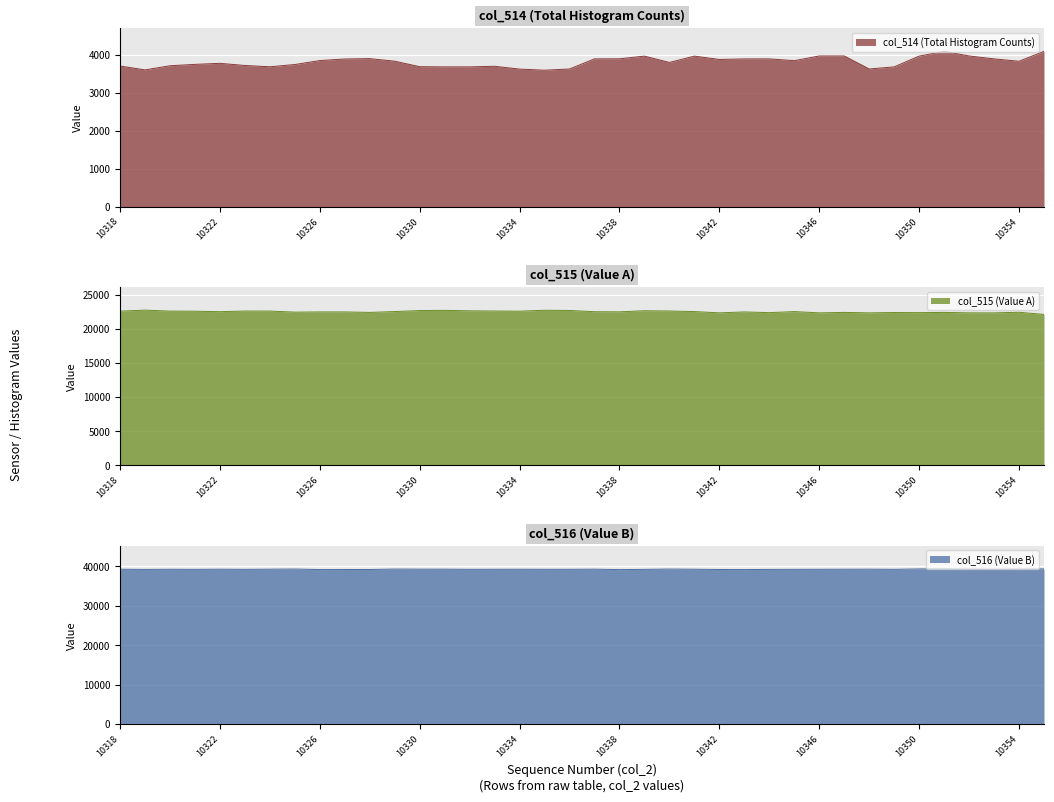

At which label does col_516 first exceed 39250?

10318